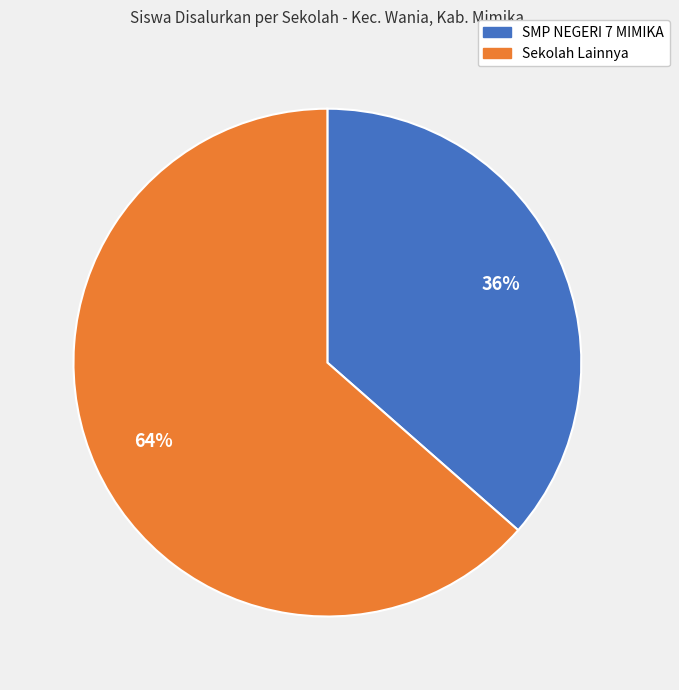

Does any single category account for the majority?

Yes